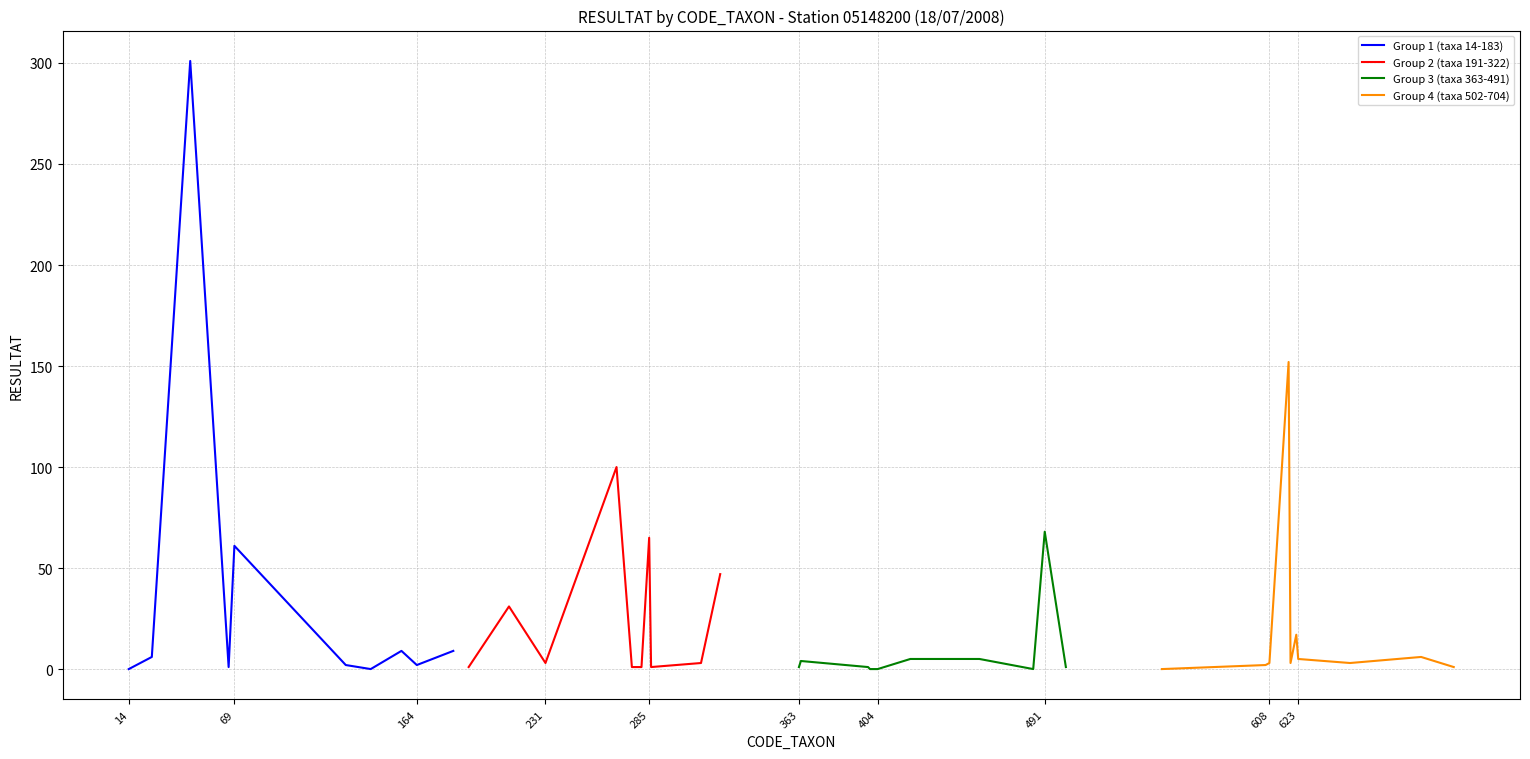

True or false: Group 3 (taxa 363-491) has a value of 1 at 363.

True